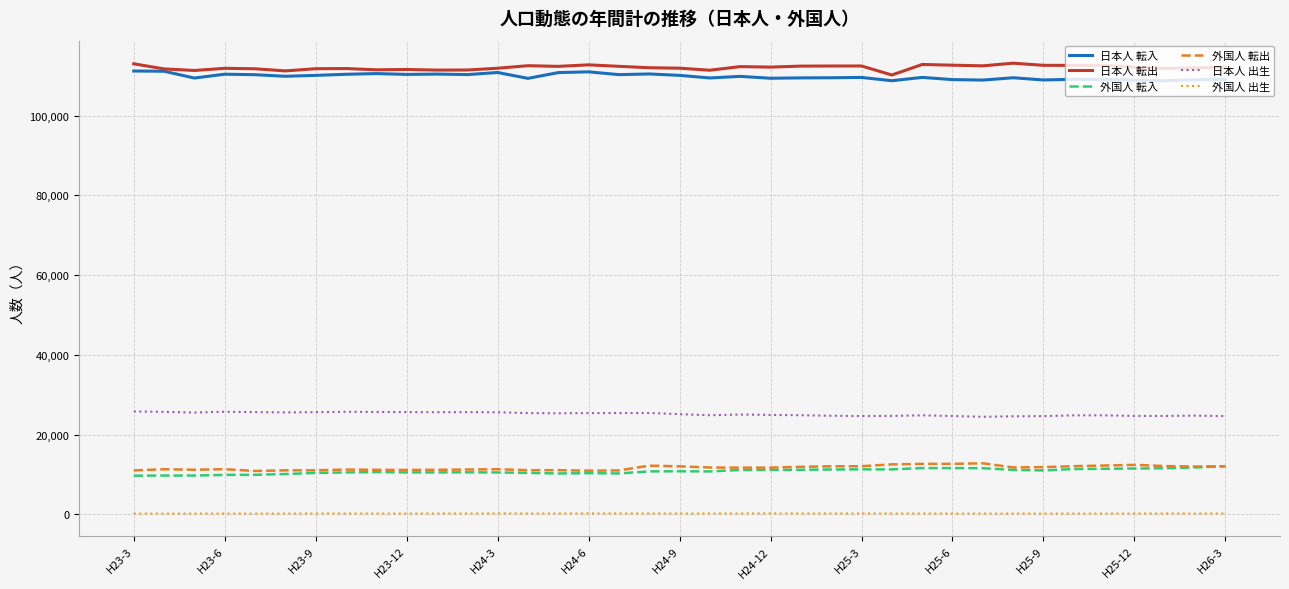

True or false: 日本人 転入 and 外国人 転出 cross at least once.

False